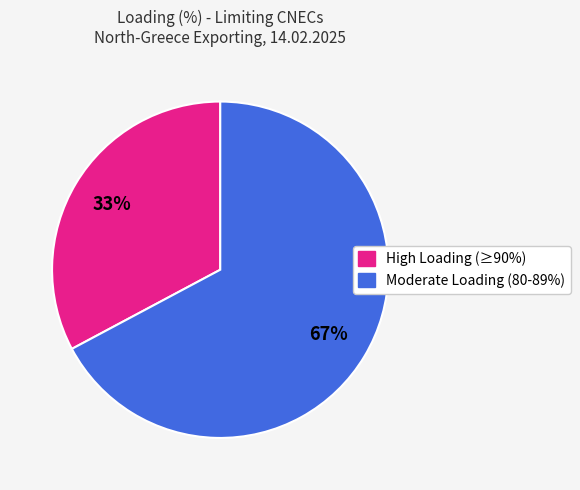

Count the number of slices in the pie.

2